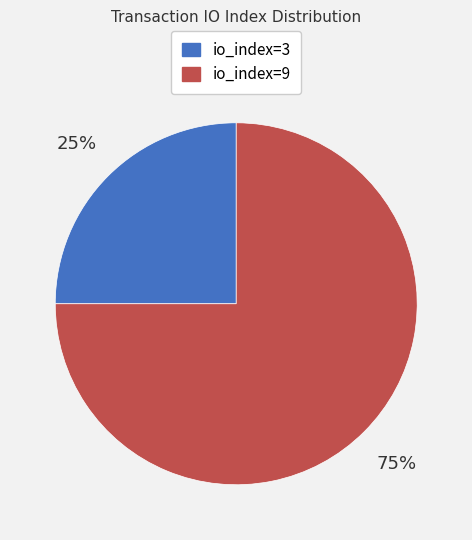

Which slice represents more than half of the pie?

io_index=9